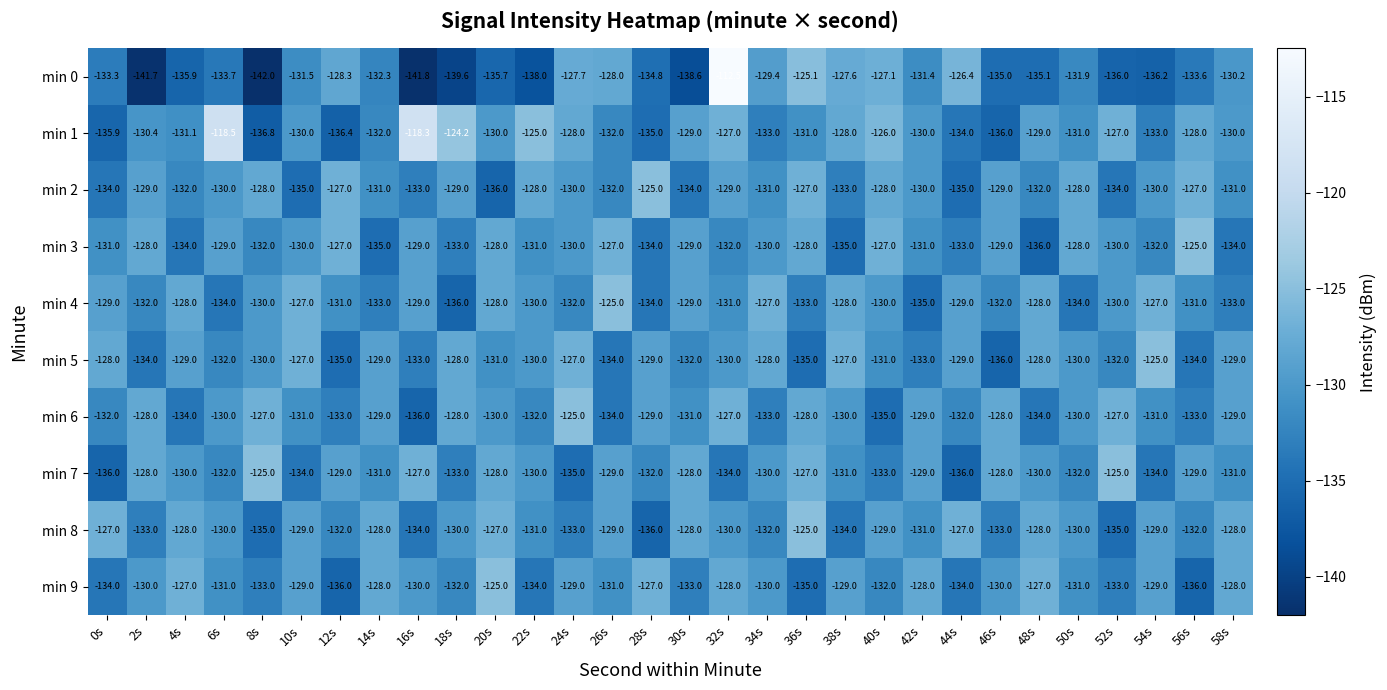

At which category is the sum across all series the highest?

32s